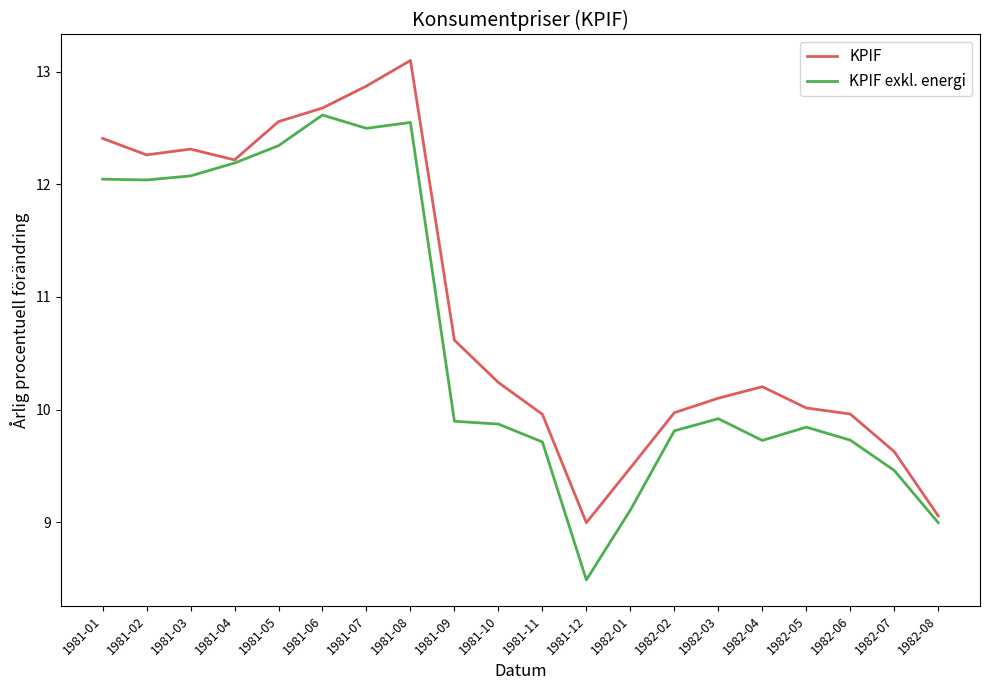

Which category has the lowest value in the KPIF exkl. energi series?

1981-12